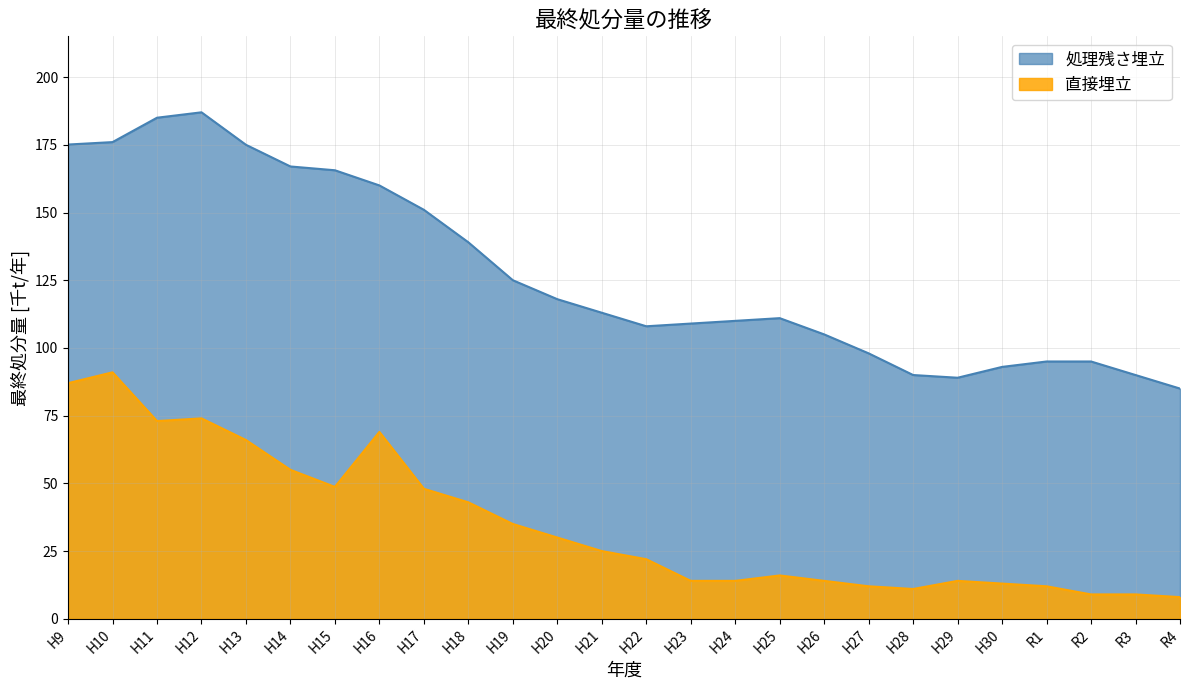

How many data points in 直接埋立 are above 25?

12